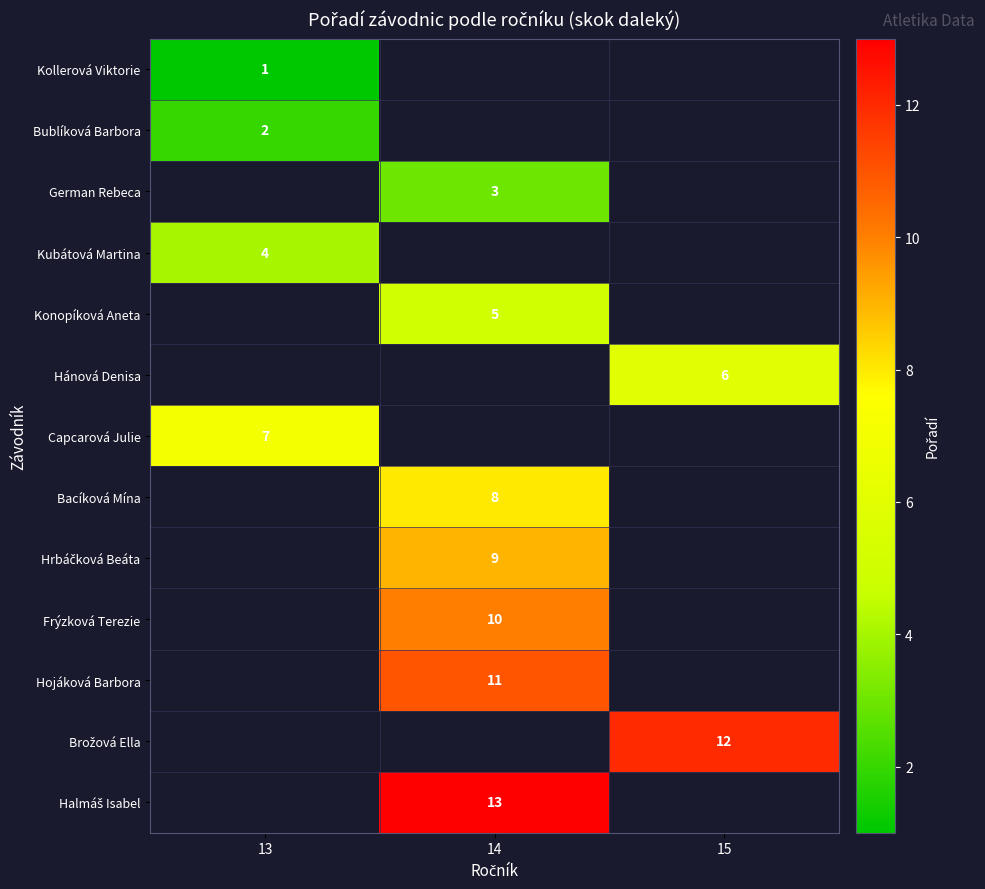

True or false: Hojáková Barbora has a value of 6 at 14.

False